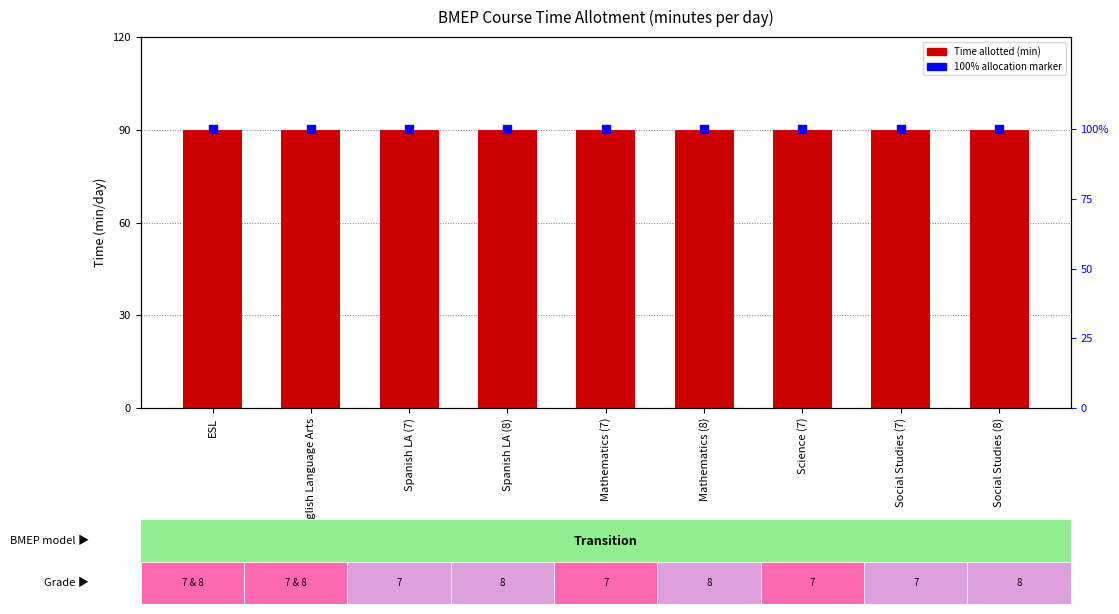

At which category is the sum across all series the highest?

ESL